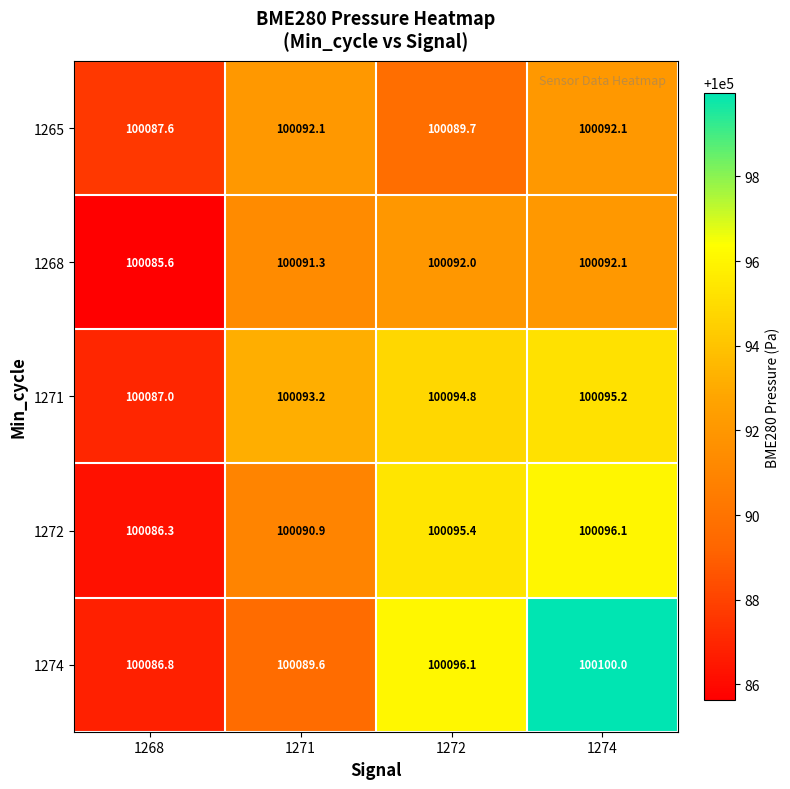

List the labels in order of 1271 value, largest first.

1274, 1272, 1271, 1268